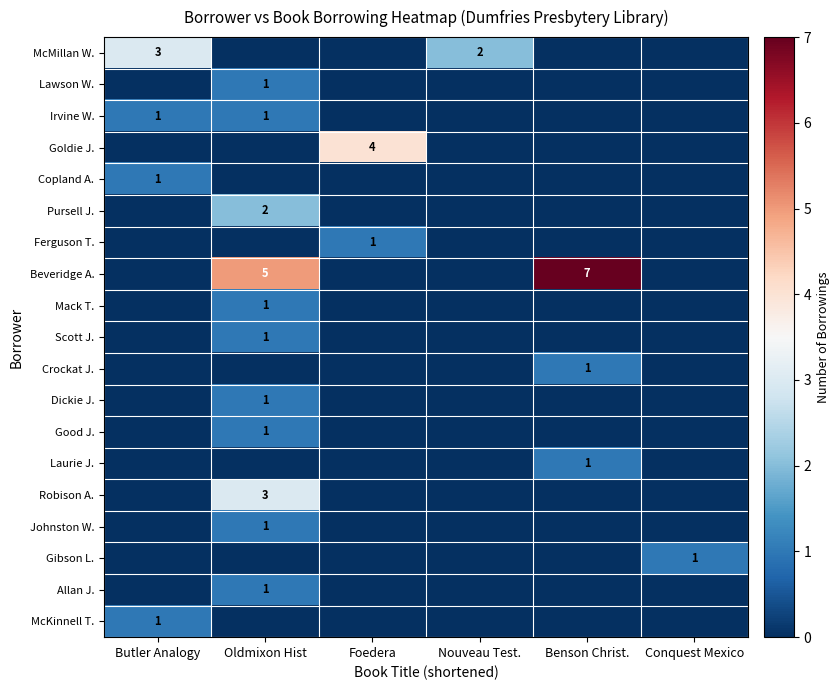

List the labels in order of Dickie J. value, largest first.

Oldmixon Hist, Butler Analogy, Foedera, Nouveau Test., Benson Christ., Conquest Mexico